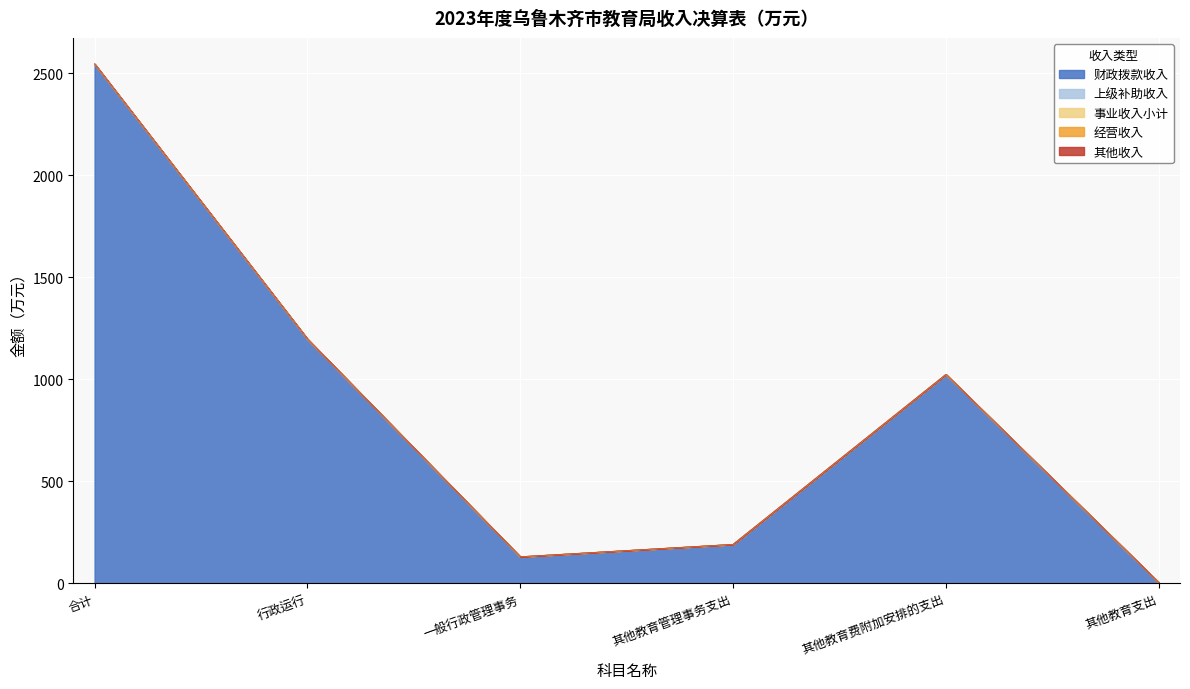

What are all the series names shown in the legend?

财政拨款收入, 上级补助收入, 事业收入小计, 经营收入, 其他收入